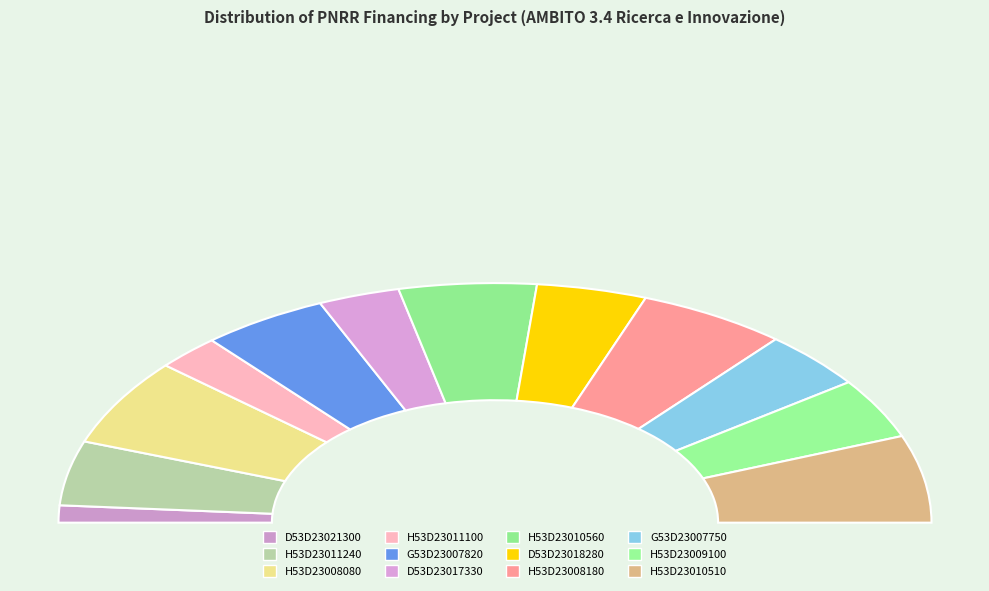

The 3.4 Ricerca e Innovazione (D53D23018280001) slice represents 8% of the pie. True or false?

True